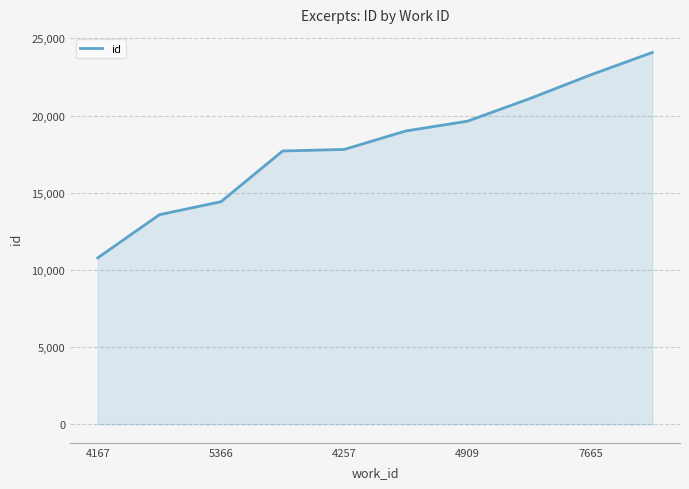

What is the minimum value shown in the chart?

10781